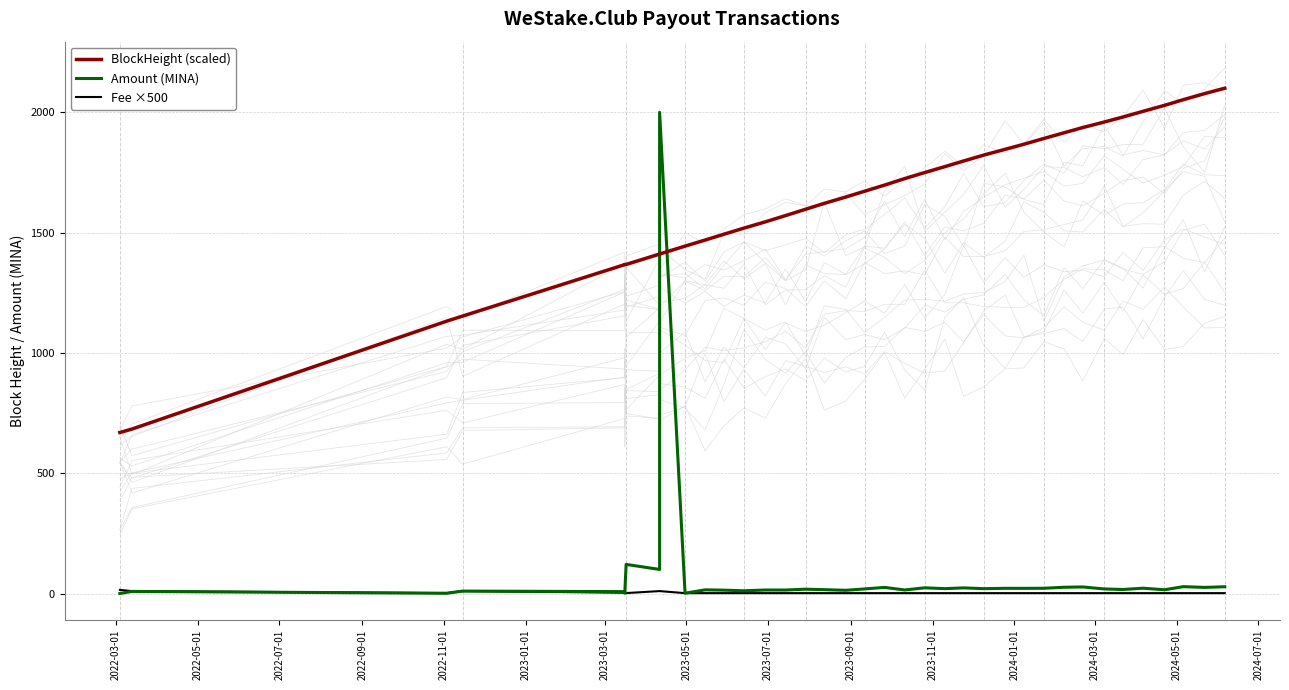

True or false: Fee ×500 and BlockHeight (scaled) intersect in this chart.

False